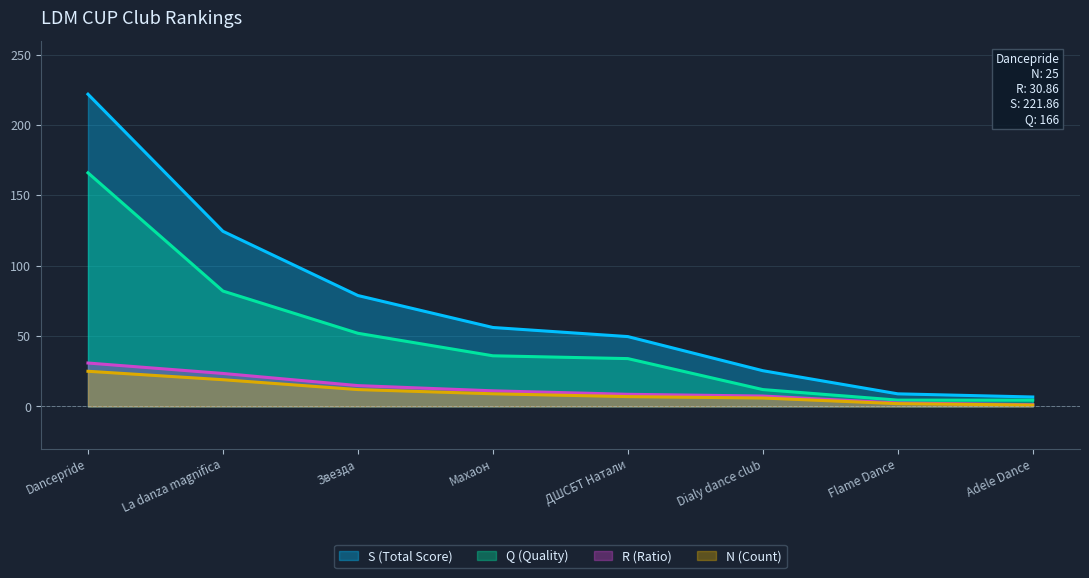

True or false: S and R intersect in this chart.

False